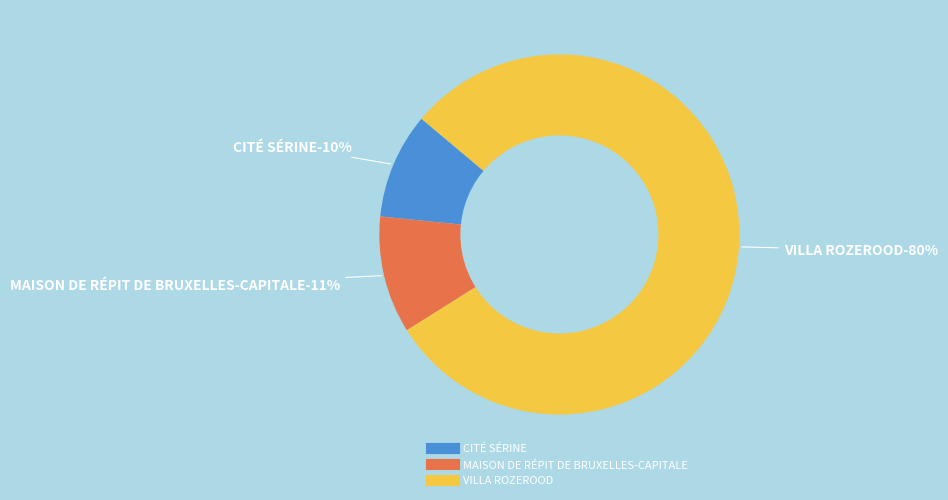

Is there any slice that represents more than half of the pie?

Yes